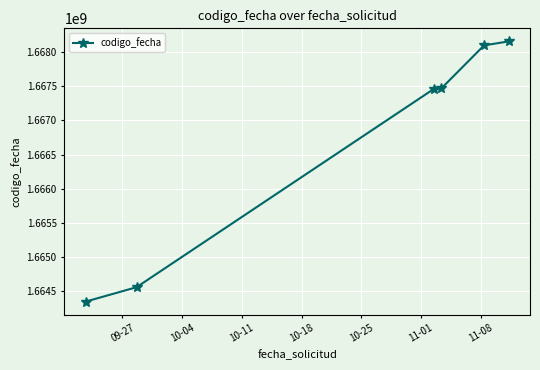

What is the difference between the maximum and minimum values?

3809837